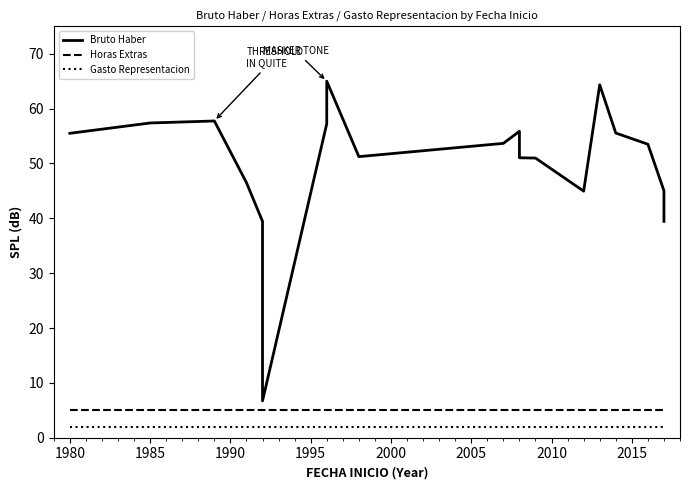

True or false: Horas Extras and Bruto Haber cross at least once.

False